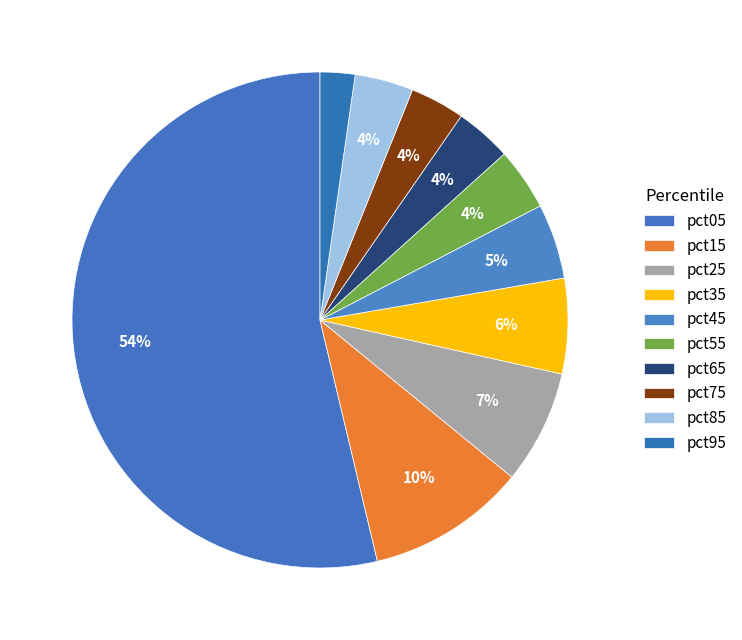

True or false: pct65 accounts for 1% of the total.

False